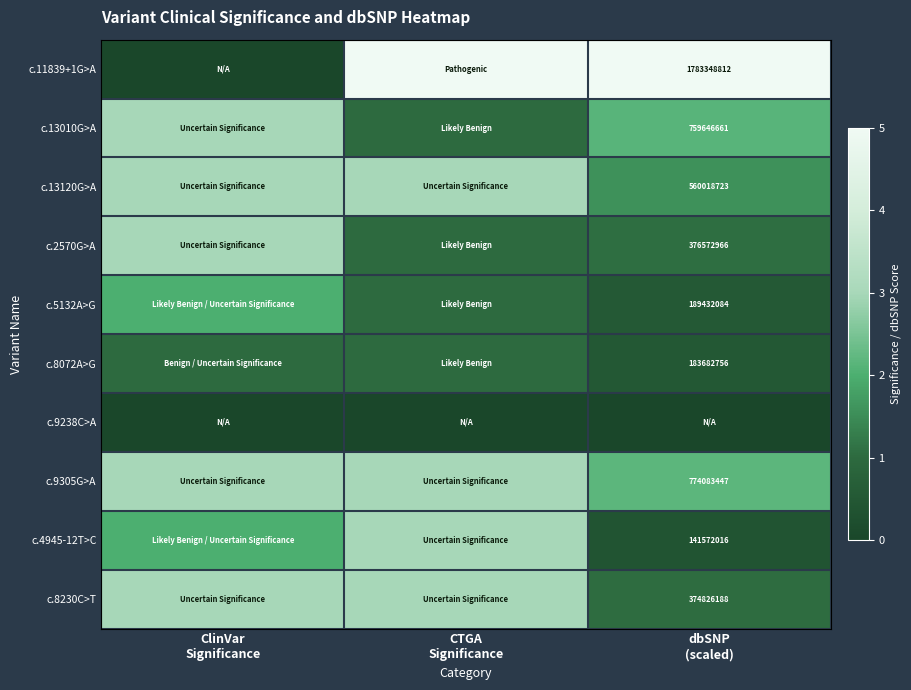

The c.2570G>A series shows 1.0 at CTGA Significance. True or false?

True